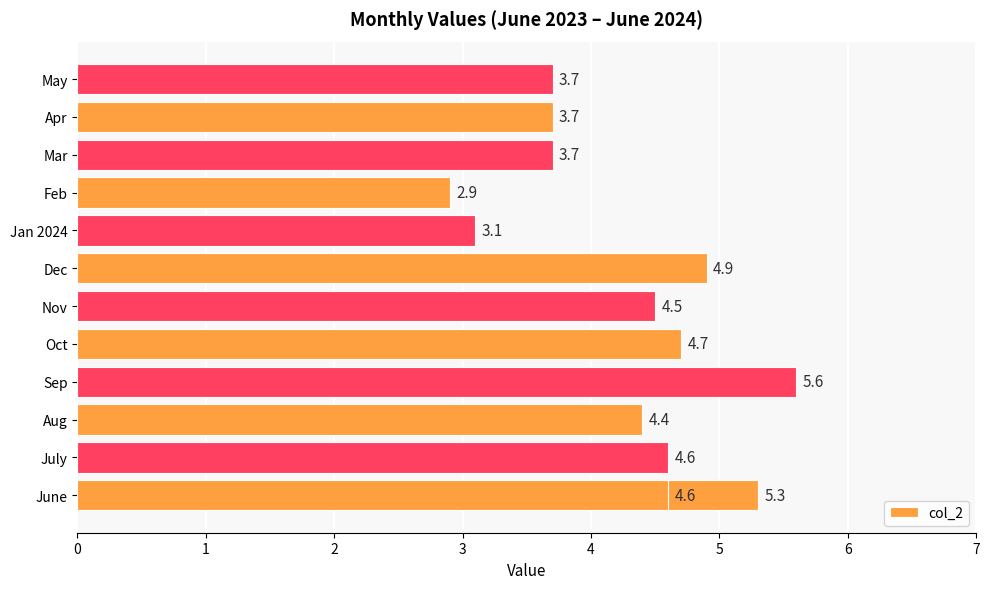

Does the chart contain any negative values?

No